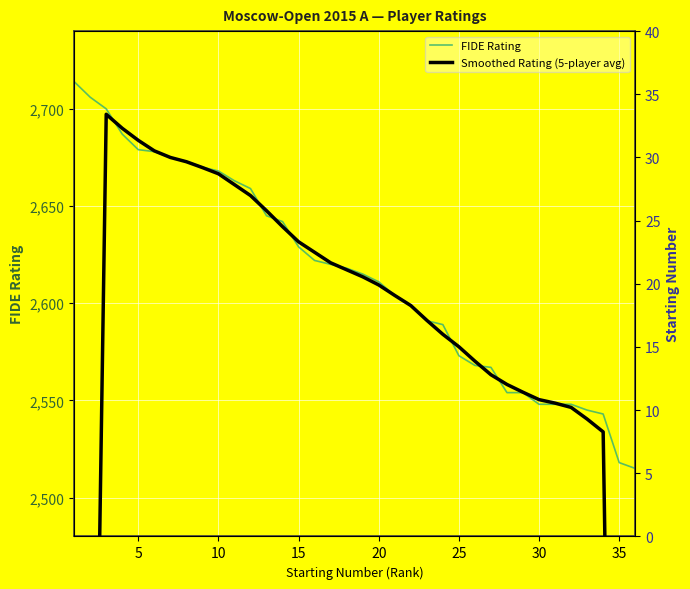

Which series ends up on top after the final intersection of FIDE Rating and Smoothed Rating (5-player avg)?

FIDE Rating